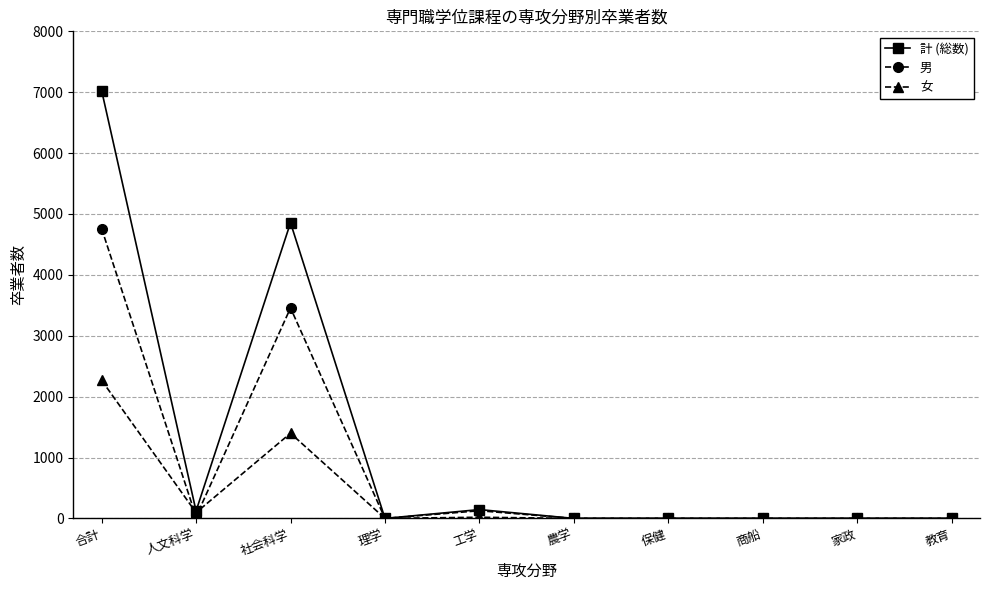

Is it true that 女 equals 1451 at 保健?

False